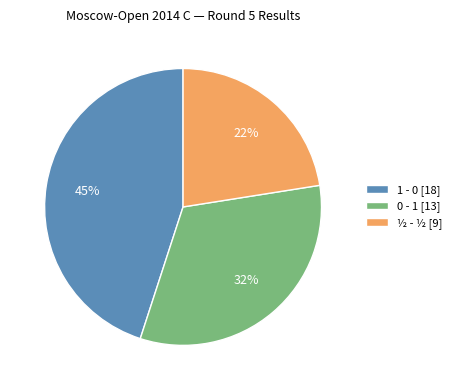

Between ½ - ½ and 1 - 0, which is larger?

1 - 0